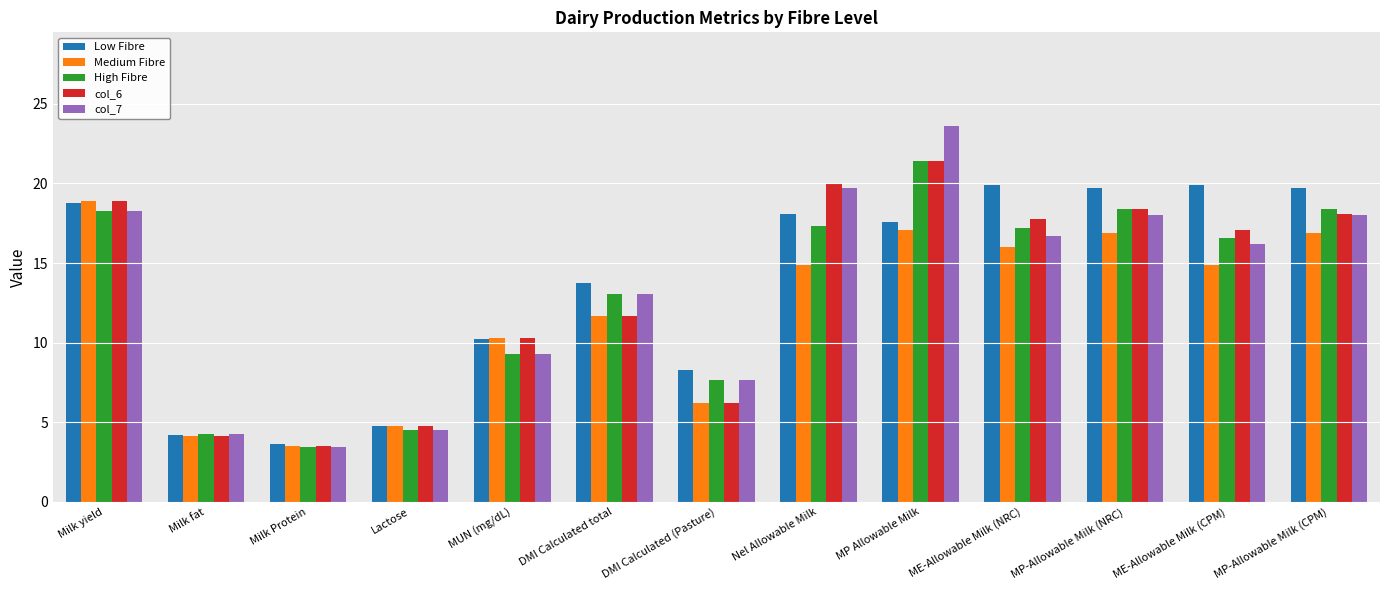

How many data points in High Fibre are above 16?

7